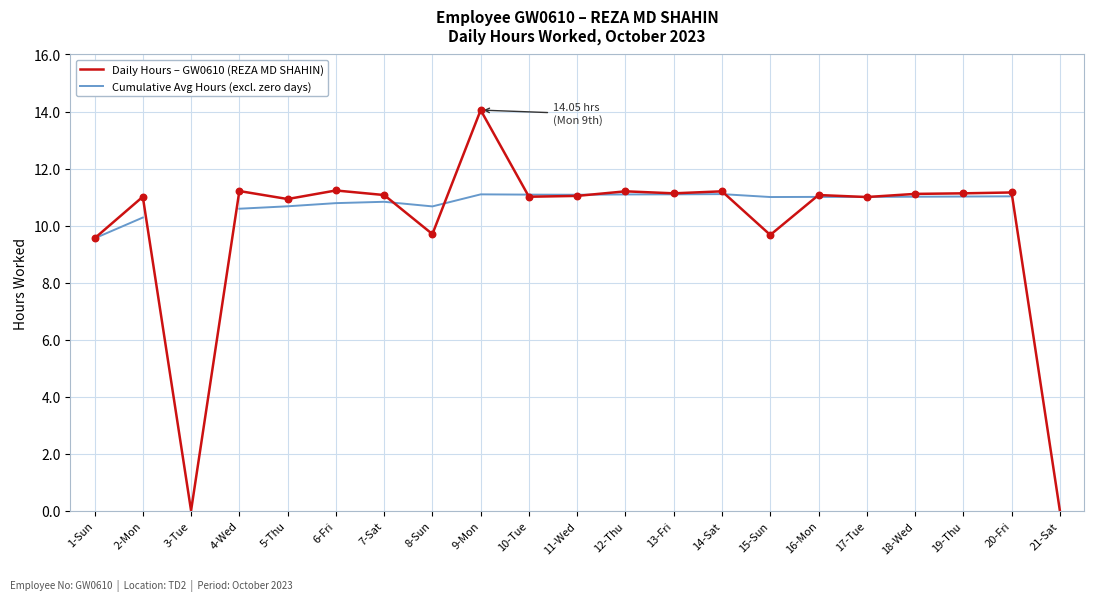

Which series has the widest spread of Y values?

Daily Hours – GW0610 (REZA MD SHAHIN)